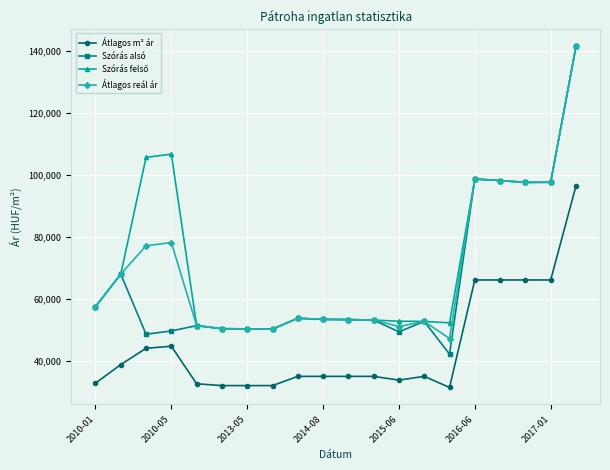

What is the value of the Átlagos m² ár point at the 10th from the left?

35000